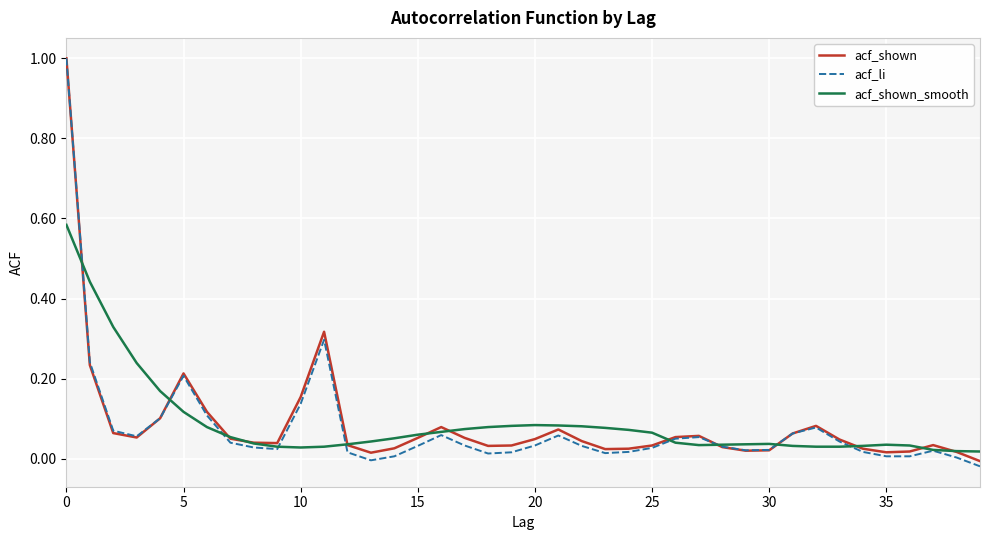

Which series has the largest range (max minus min)?

acf_li